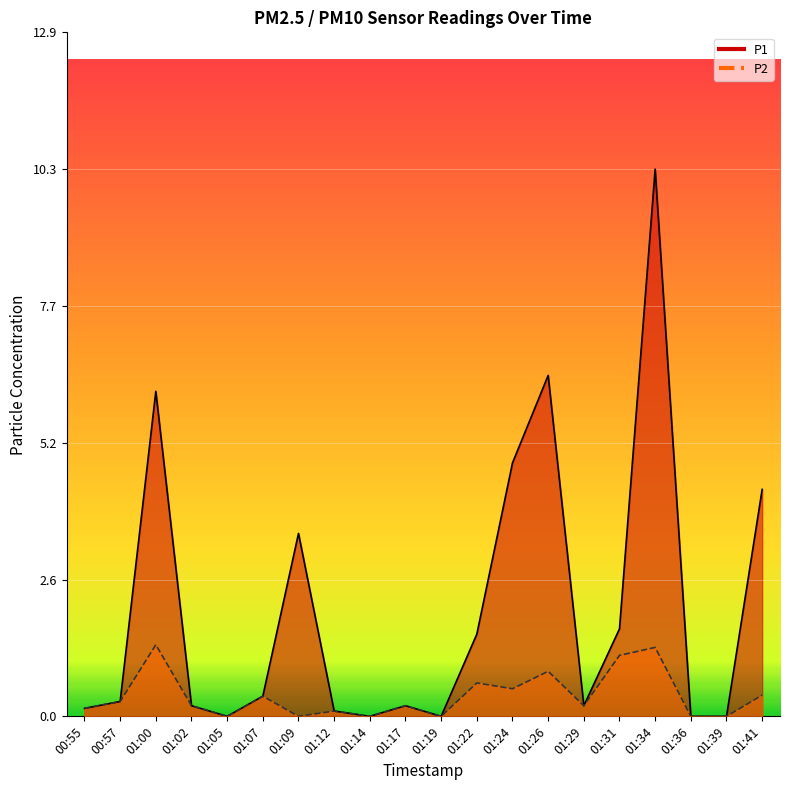

True or false: P2 and P1 cross at least once.

False